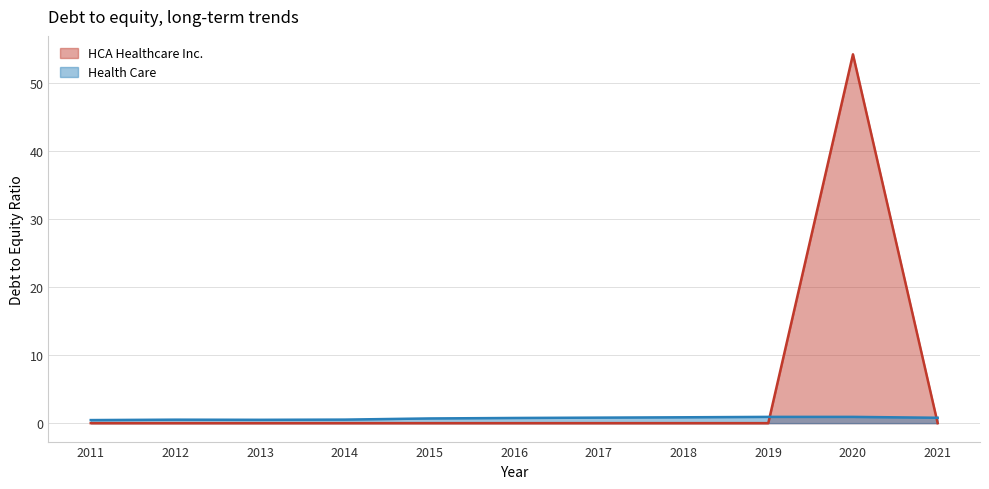

How many times do Health Care and HCA Healthcare Inc. cross each other?

2